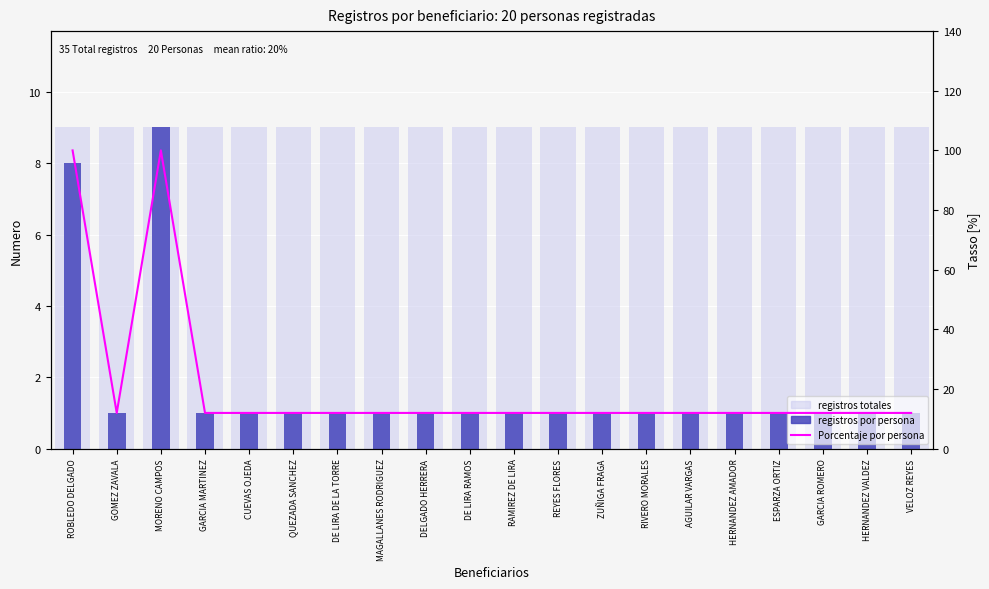

Which series has the largest total across all categories?

Porcentaje por persona